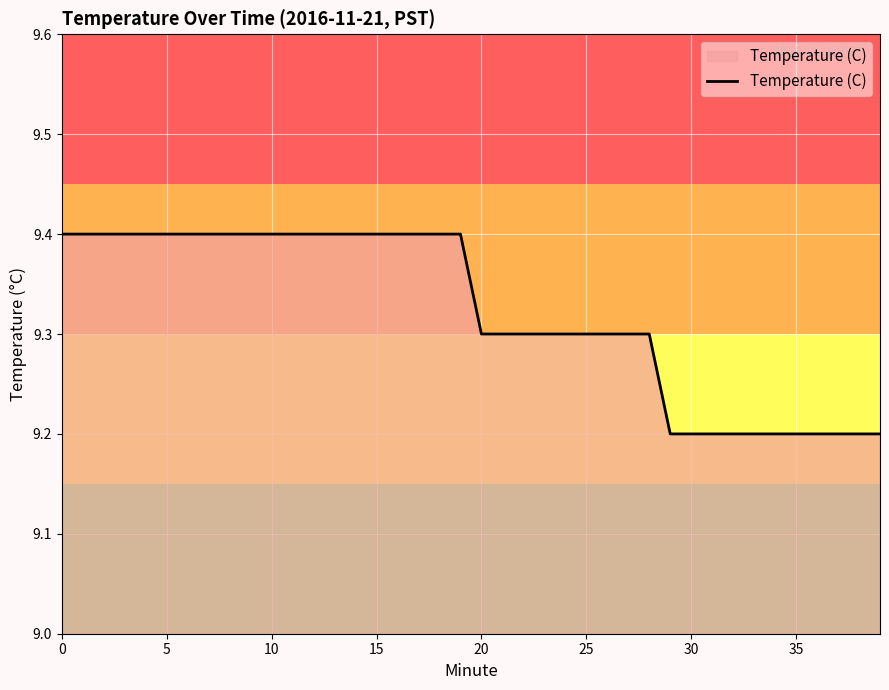

Does the chart display data point markers on the line(s)?

No